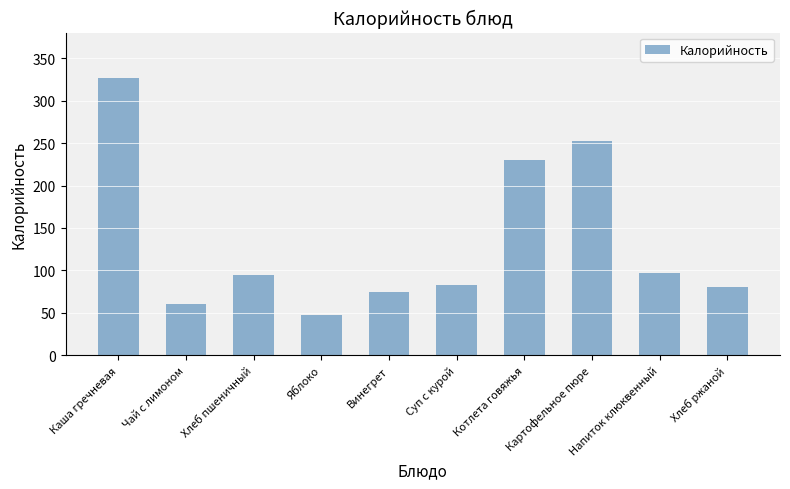

Count the number of categories in the chart.

10